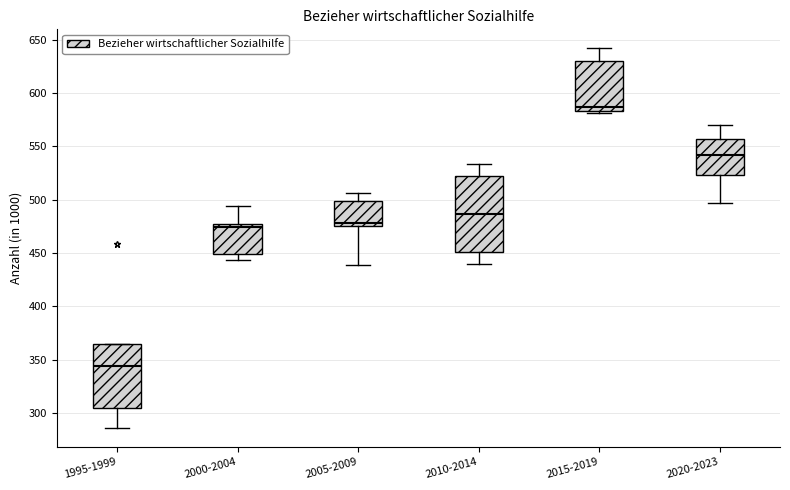

Which box has the highest median line?

2015-2019